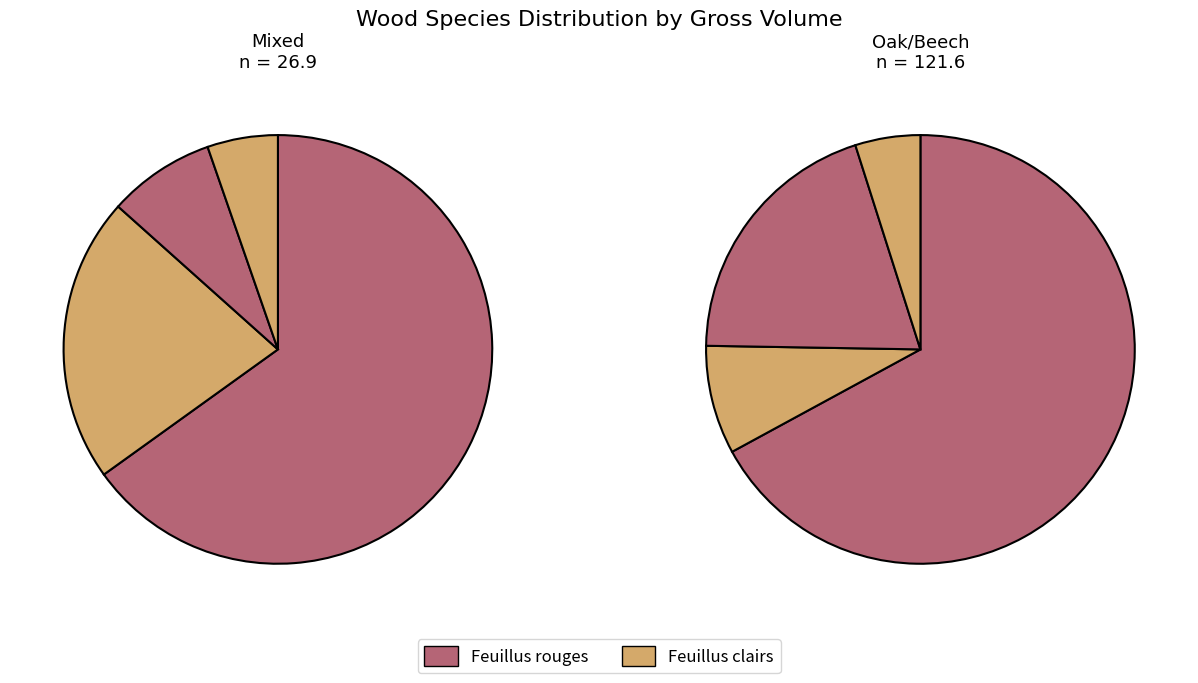

How many slices are in this pie chart?

8